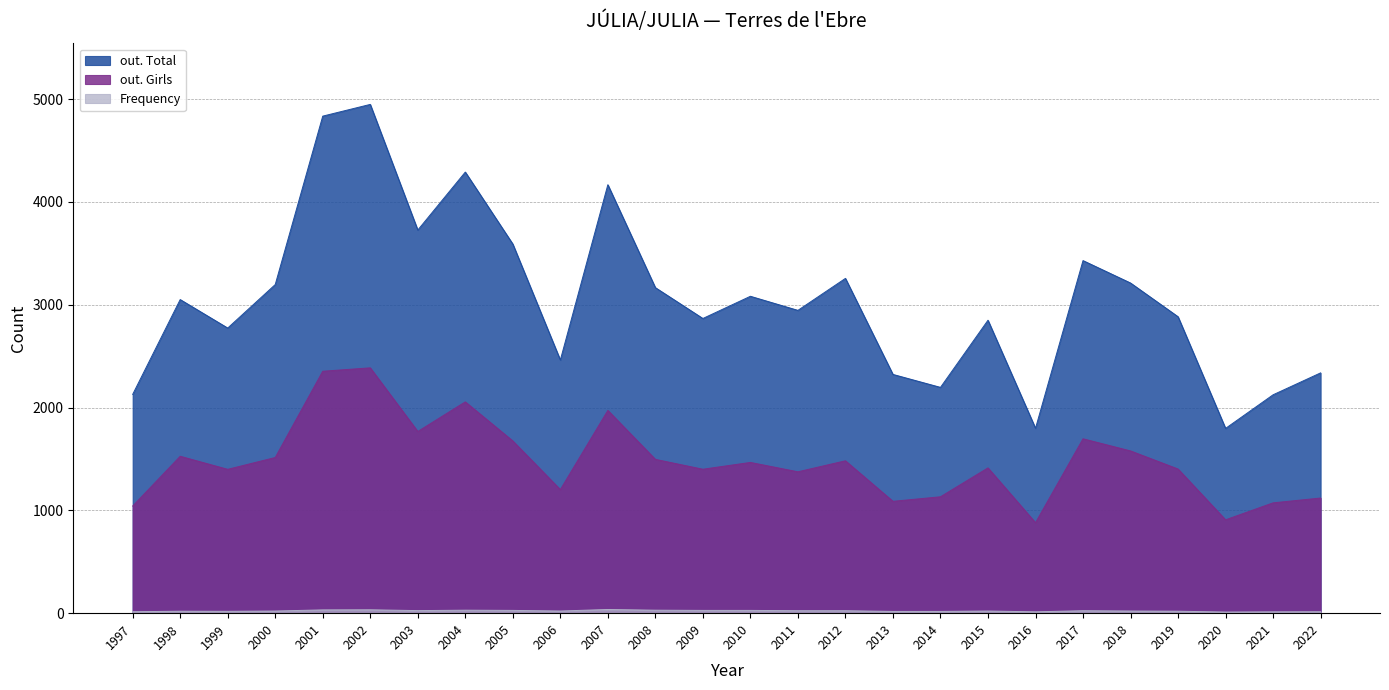

Reading right to left, what are all the values shown in this chart?

out. Total: 2022=2337	2021=2124	2020=1797	2019=2883	2018=3211	2017=3429	2016=1798	2015=2849	2014=2196	2013=2322	2012=3256	2011=2945	2010=3082	2009=2866	2008=3166	2007=4167	2006=2462	2005=3590	2004=4290	2003=3726	2002=4948	2001=4834	2000=3196	1999=2773	1998=3050	1997=2128
out. Girls: 2022=1120	2021=1073	2020=908	2019=1402	2018=1578	2017=1696	2016=880	2015=1413	2014=1132	2013=1088	2012=1482	2011=1375	2010=1466	2009=1400	2008=1496	2007=1972	2006=1202	2005=1675	2004=2055	2003=1767	2002=2386	2001=2353	2000=1514	1999=1399	1998=1526	1997=1042
Frequency: 2022=14	2021=13	2020=11	2019=19	2018=21	2017=24	2016=13	2015=21	2014=17	2013=17	2012=24	2011=24	2010=27	2009=27	2008=29	2007=36	2006=21	2005=27	2004=29	2003=25	2002=33	2001=32	2000=21	1999=18	1998=19	1997=14